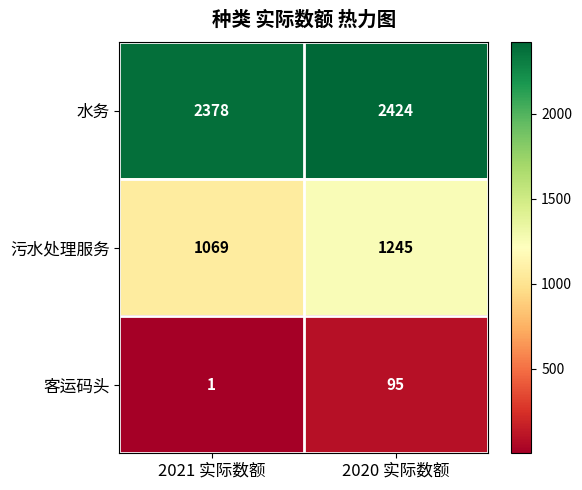

The value of 水务 at 2020 实际数额 is 2424. True or false?

True